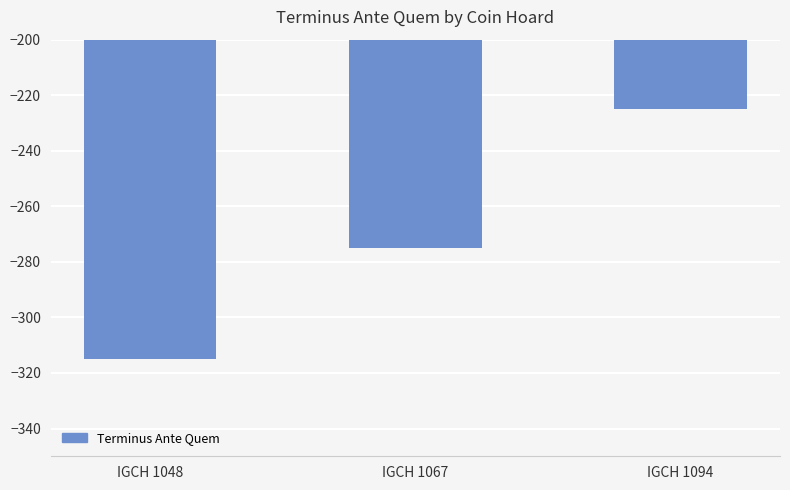

Rank the categories by value from highest to lowest.

IGCH 1094, IGCH 1067, IGCH 1048